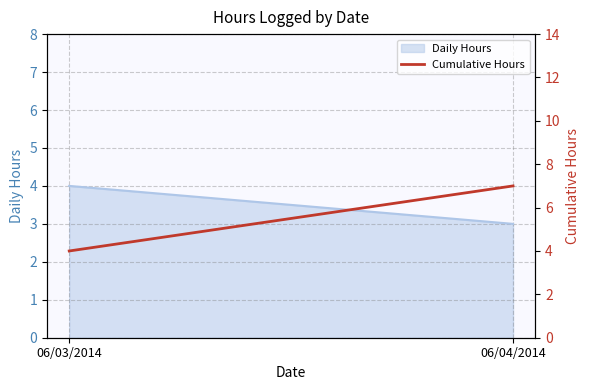

At which category does the chart reach its peak across all series?

06/04/2014